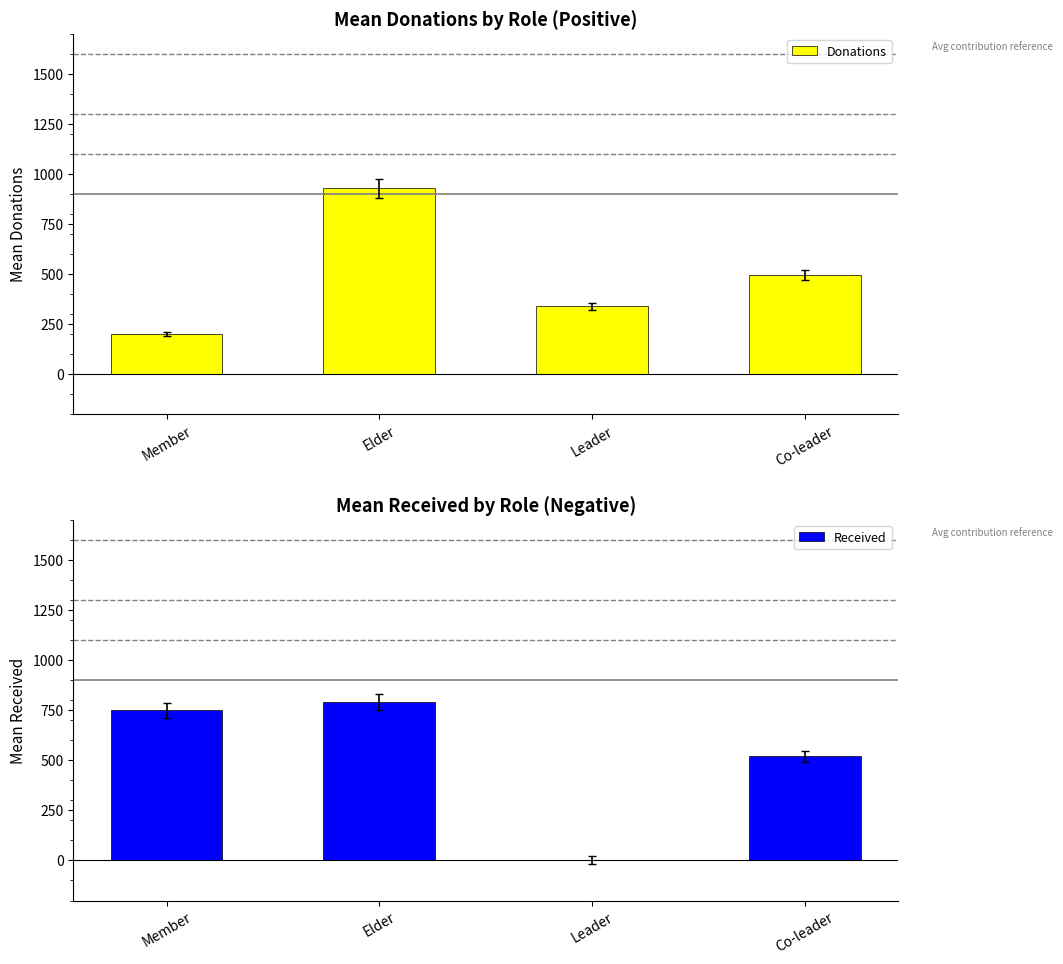

What value does the Donations series have at Co-leader?

496